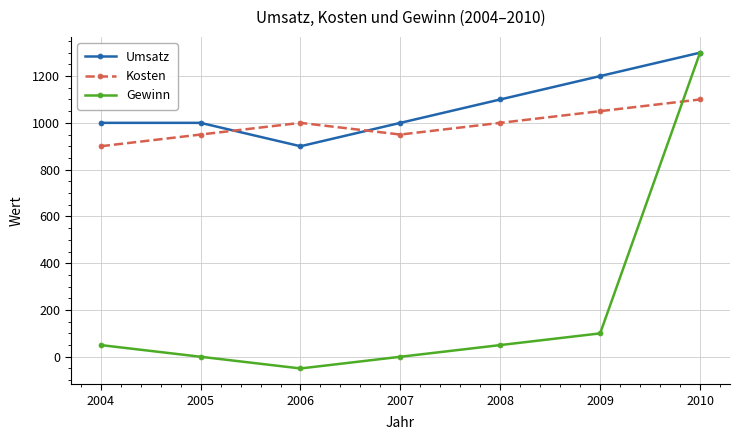

The value of Kosten at 2005 is 1540. True or false?

False